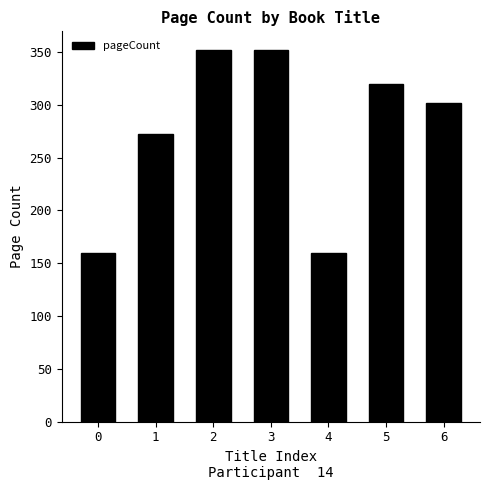

What is the value of the 2nd bar from the left?

272